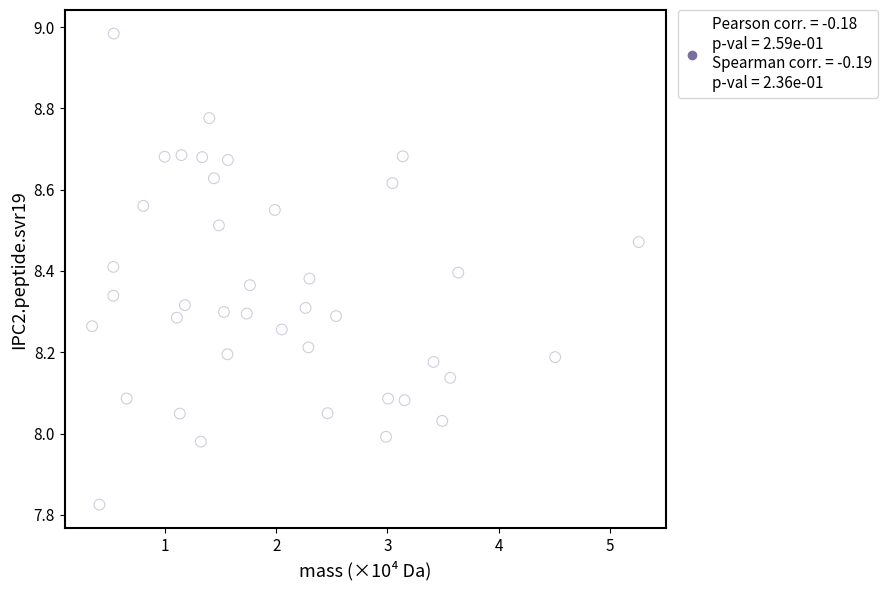

What is the range of X values (max minus min)?

4.9